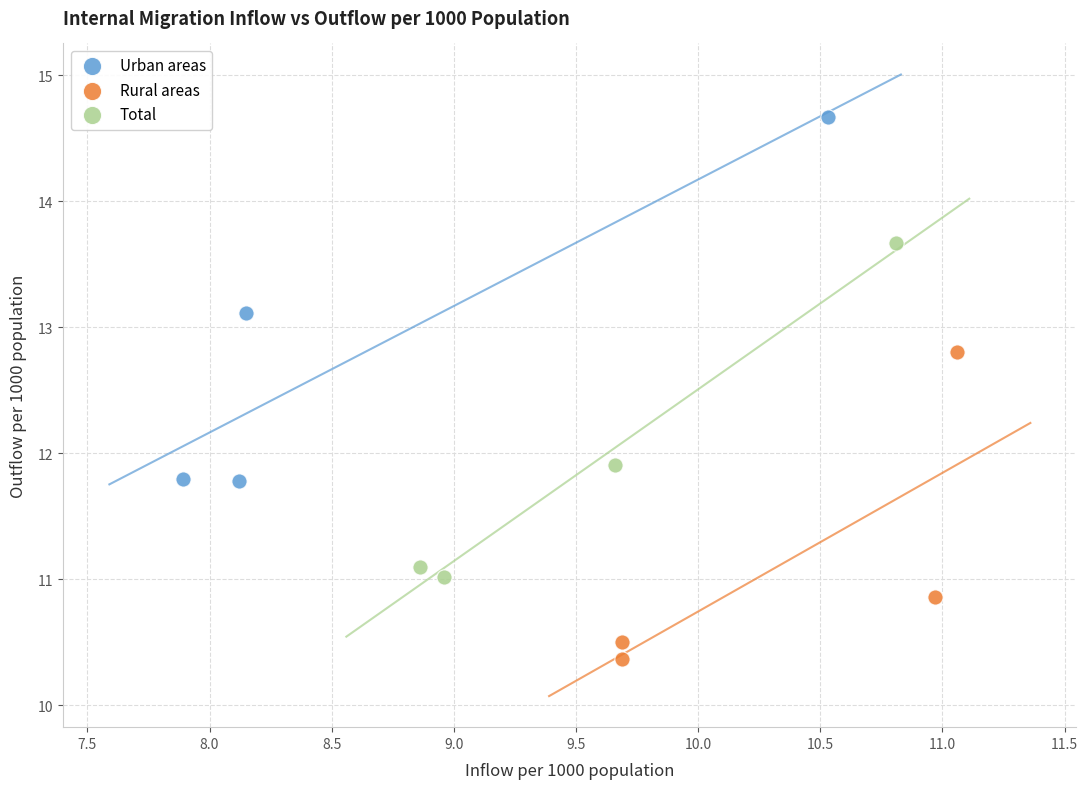

Which series has the widest spread of Y values?

Urban areas